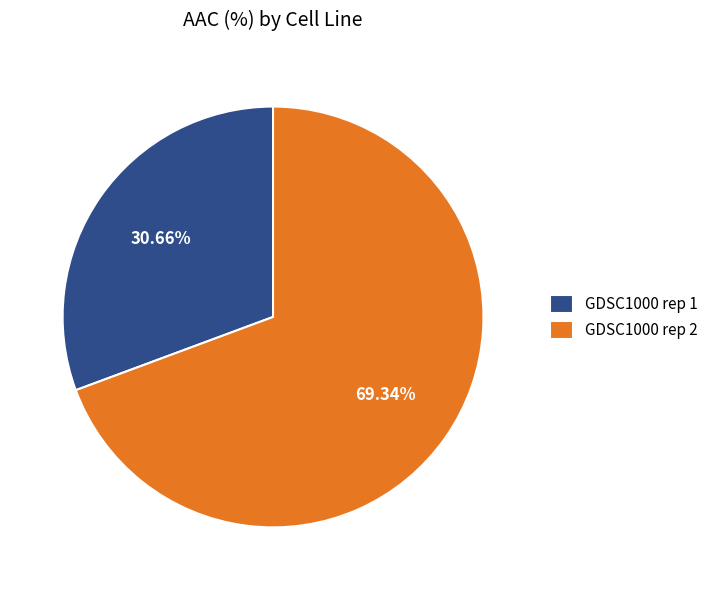

True or false: GDSC1000 rep 1 accounts for 43% of the total.

False